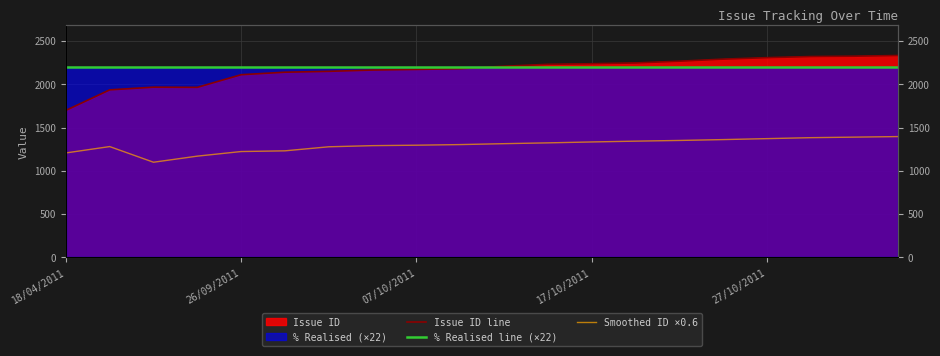

True or false: % Realised line (×22) and Smoothed ID ×0.6 cross at least once.

False